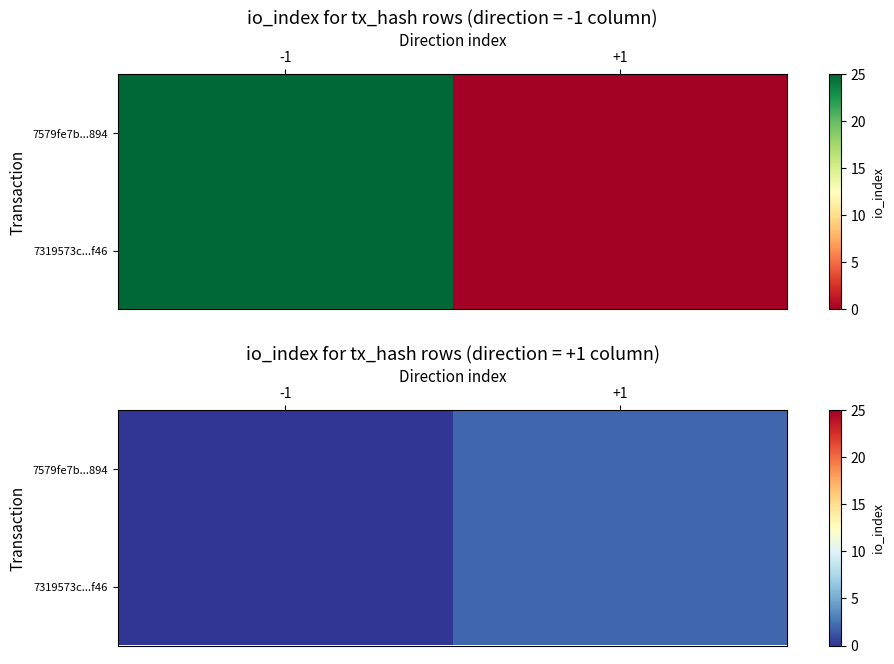

The value of 7579fe7b...894 at +1 is 3. True or false?

False